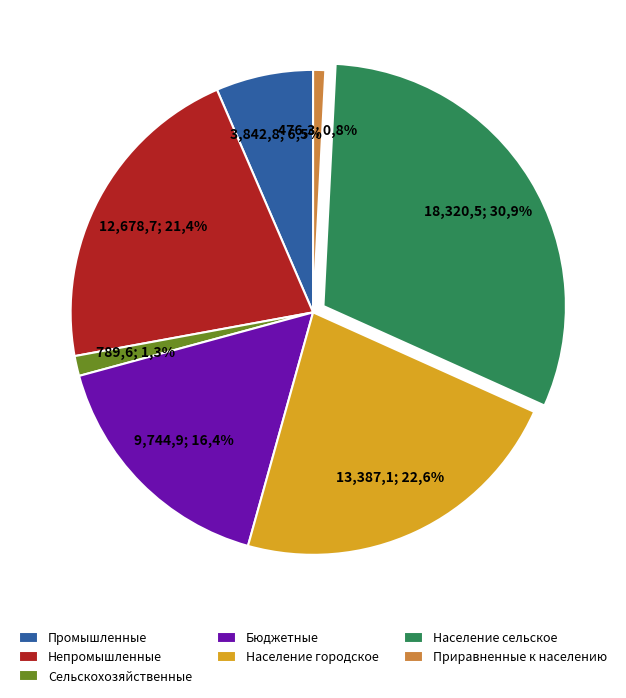

Does Население городское represent more than half of the total?

No